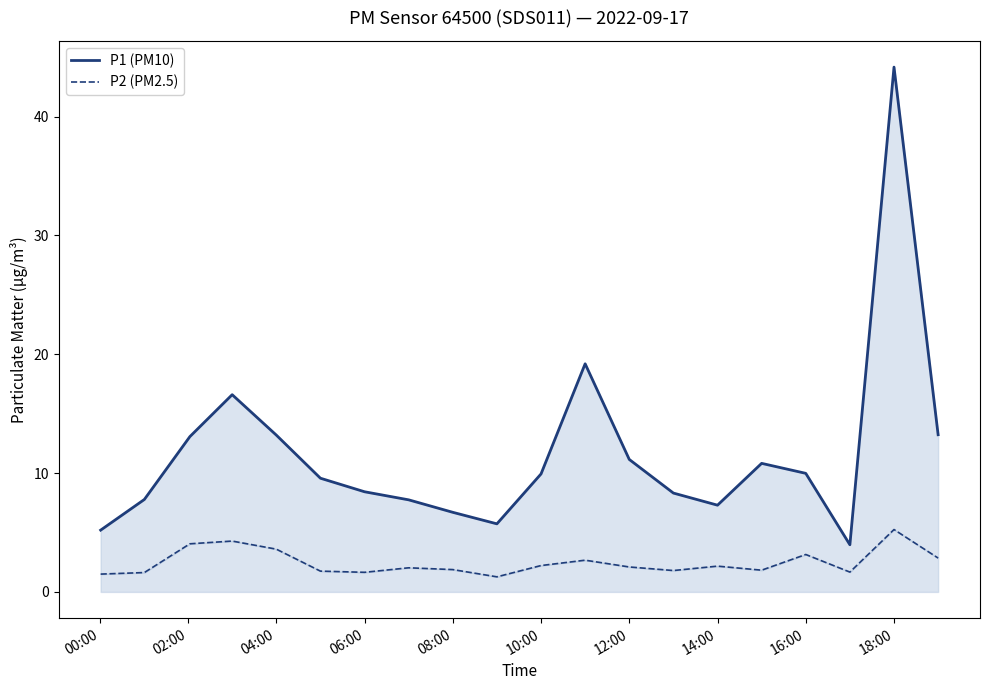

Rank the series by their average value, from lowest to highest.

P2 (PM2.5), P1 (PM10)